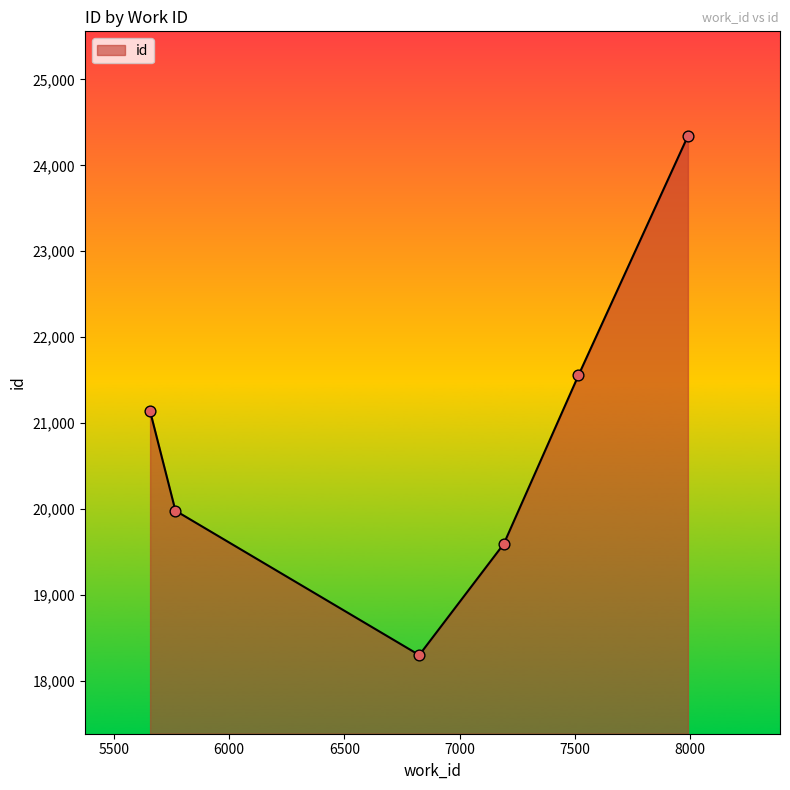

What is the average value?

20820